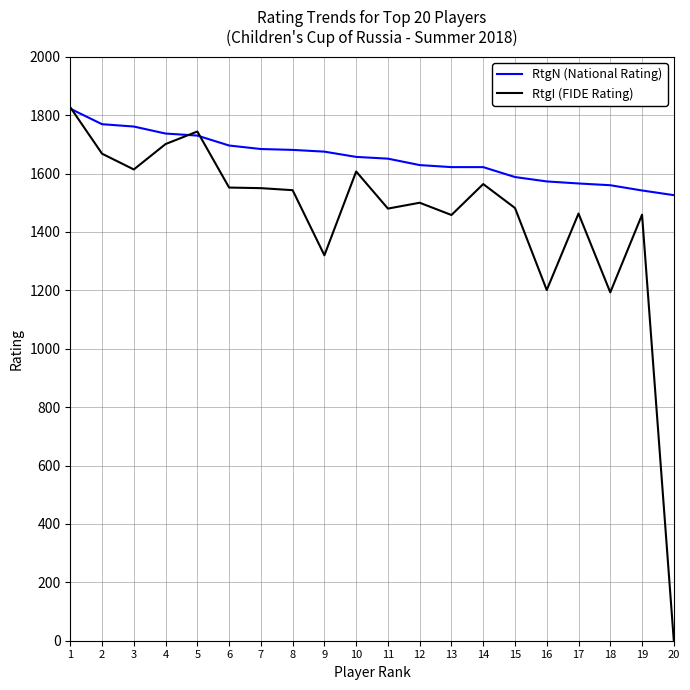

Which series has the largest total across all categories?

RtgN (National Rating)